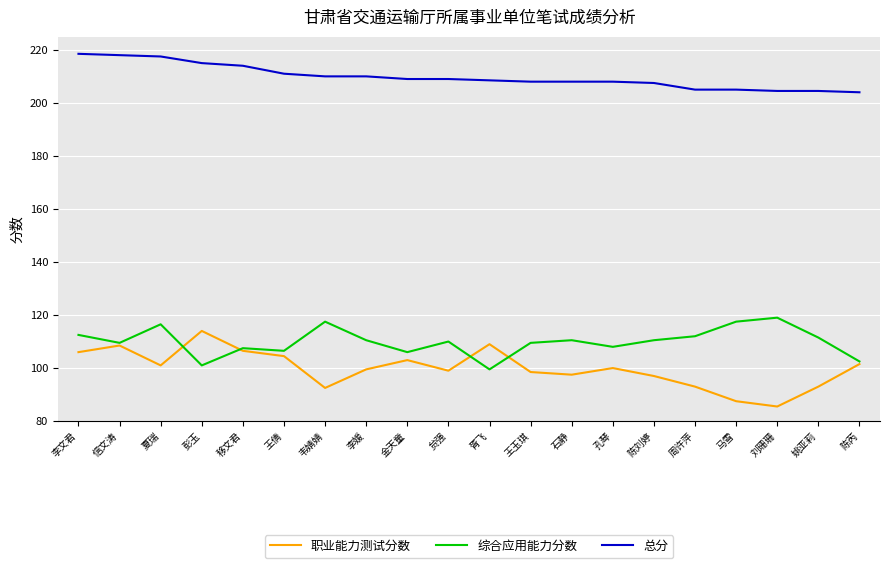

What is the difference between the highest and lowest values at 彭玉?

114.0